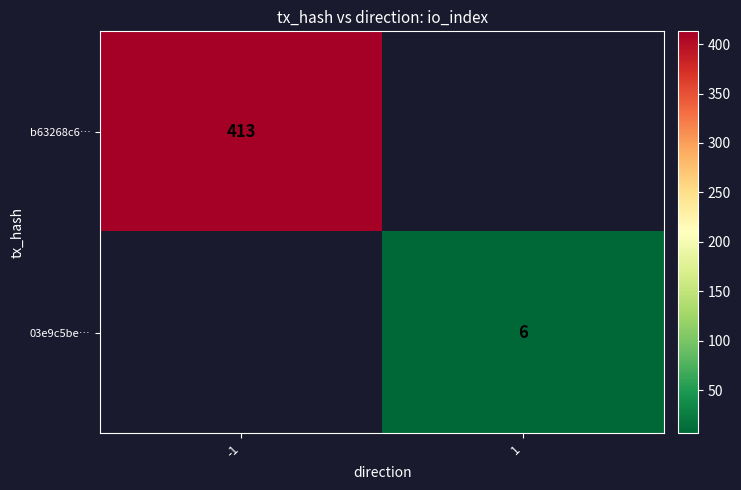

Is it true that b63268c6… equals 617.3 at -1?

False